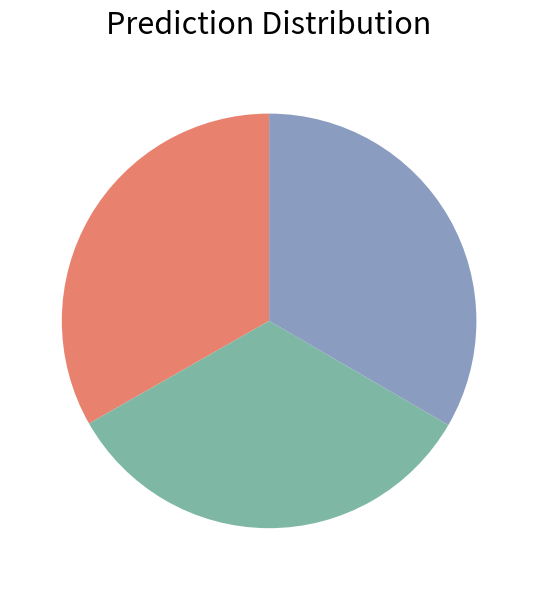

Is there any slice that represents more than half of the pie?

No